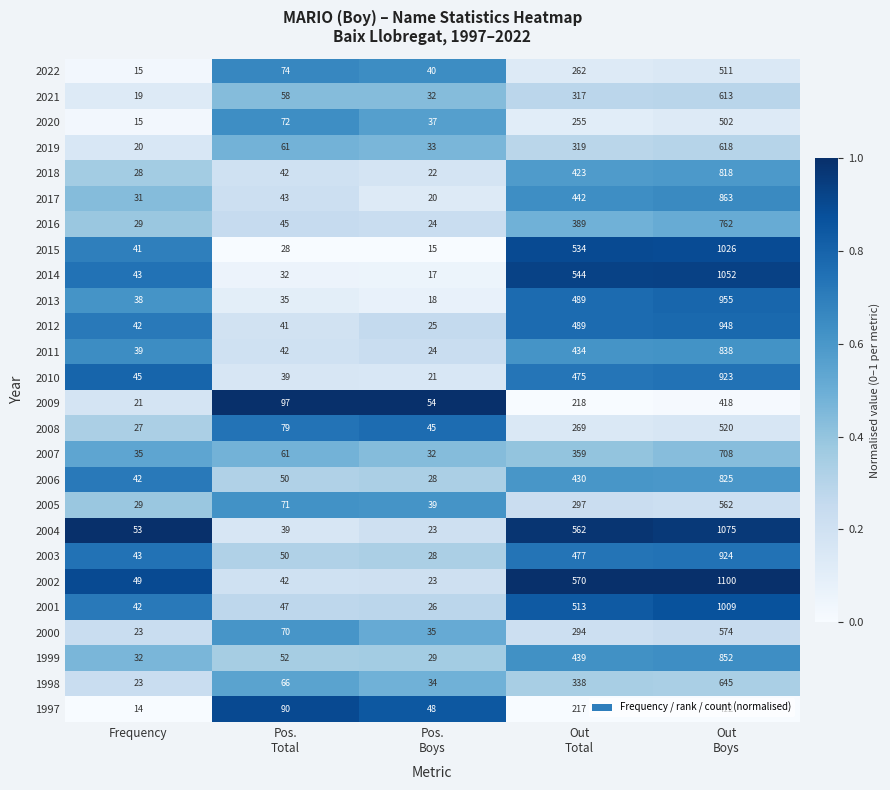

Which series has the largest range (max minus min)?

2002